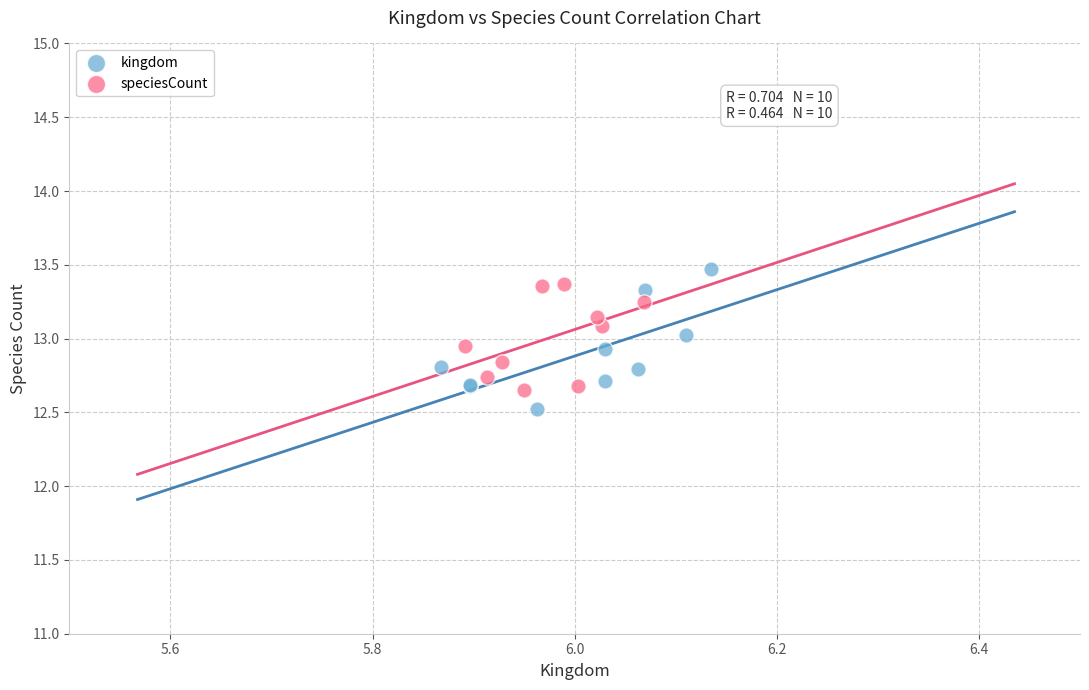

What are all the series names shown in the legend?

kingdom, speciesCount